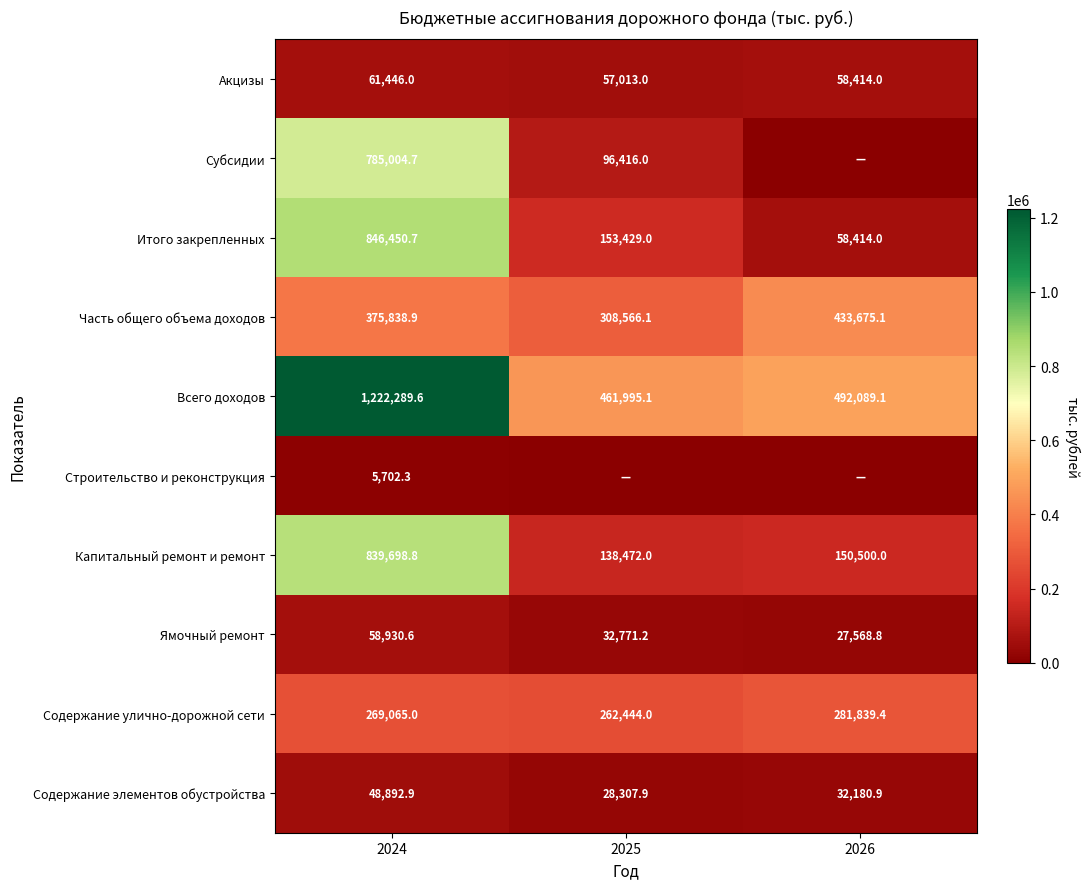

Which category has the highest value in the Часть общего объема доходов series?

2026